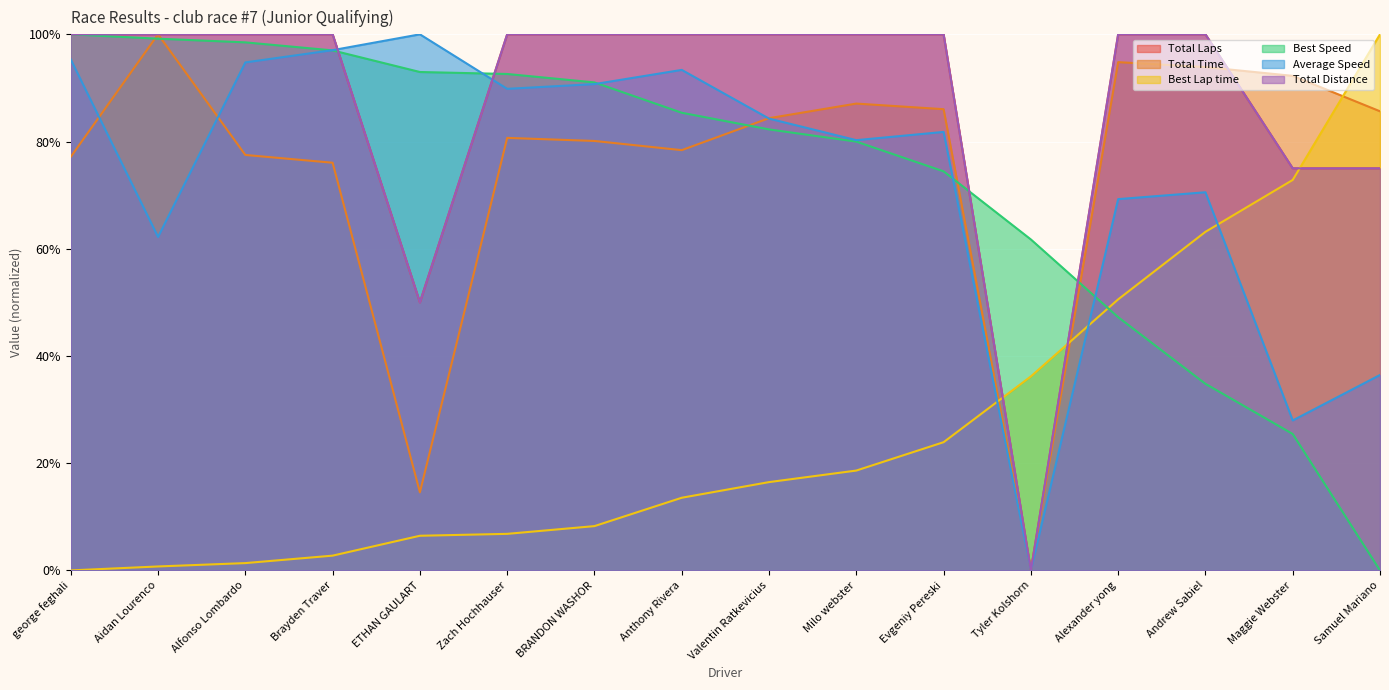

What position from the left is Valentin Ratkevicius?

9